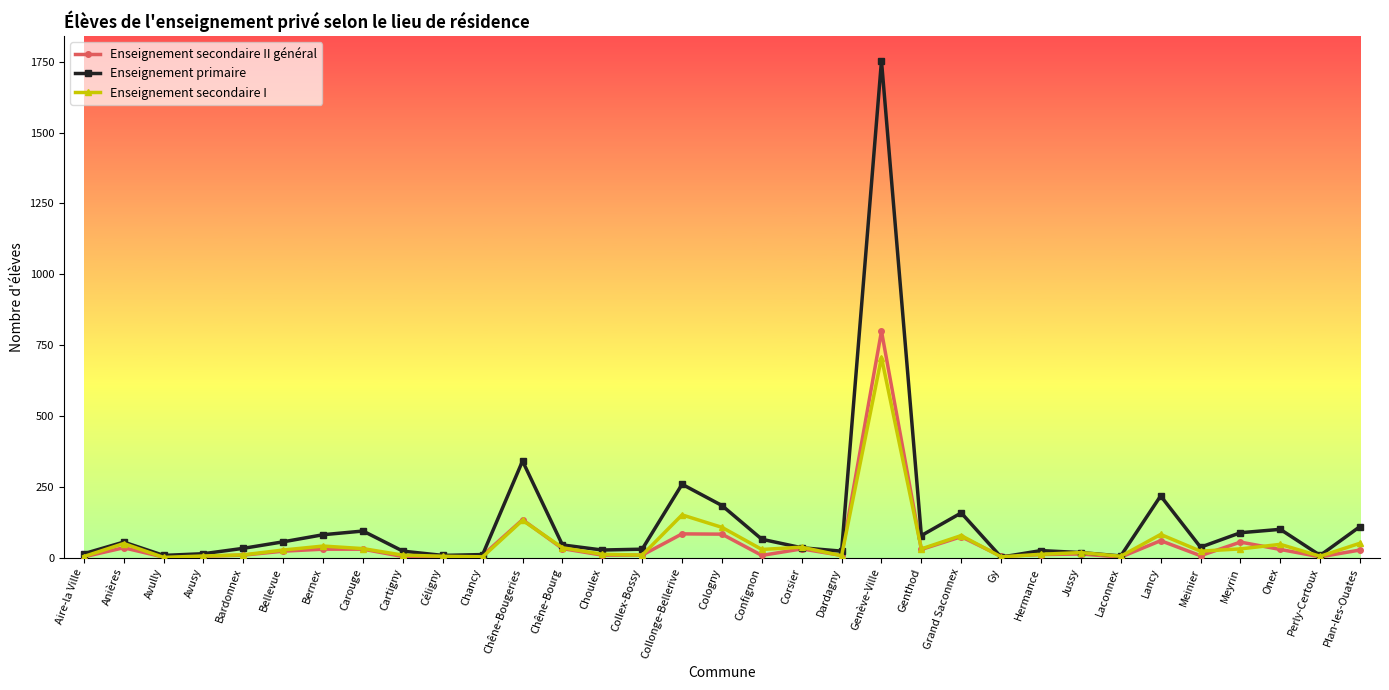

After their last crossing, which series has the higher values: Enseignement secondaire I or Enseignement secondaire II général?

Enseignement secondaire I